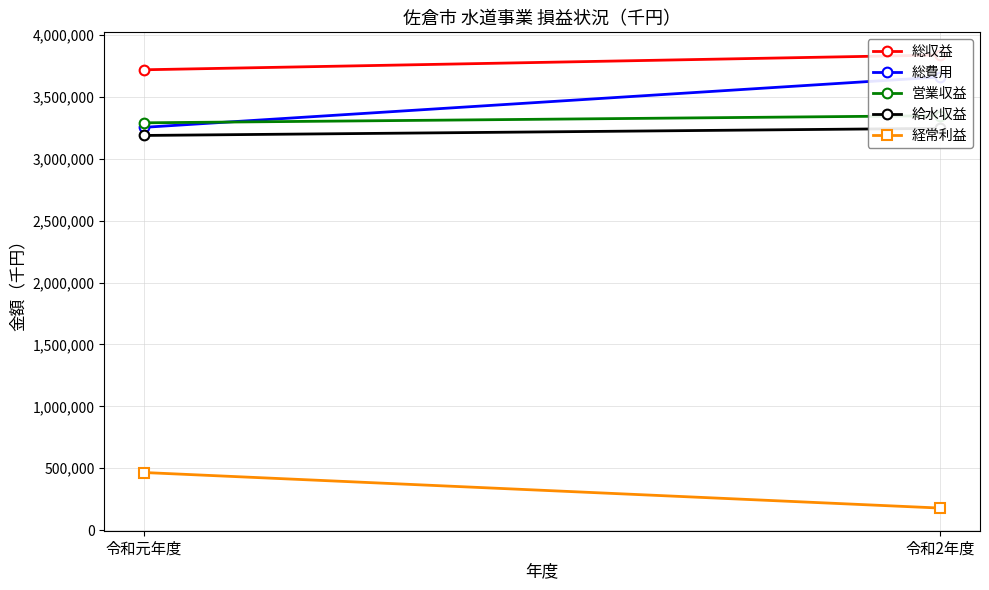

What is the maximum value for 総収益?

3838590